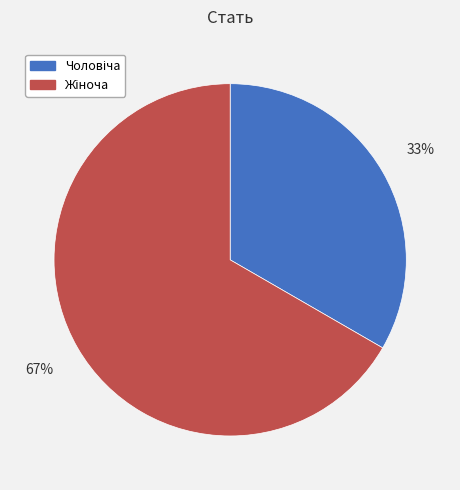

Is there any slice that represents more than half of the pie?

Yes